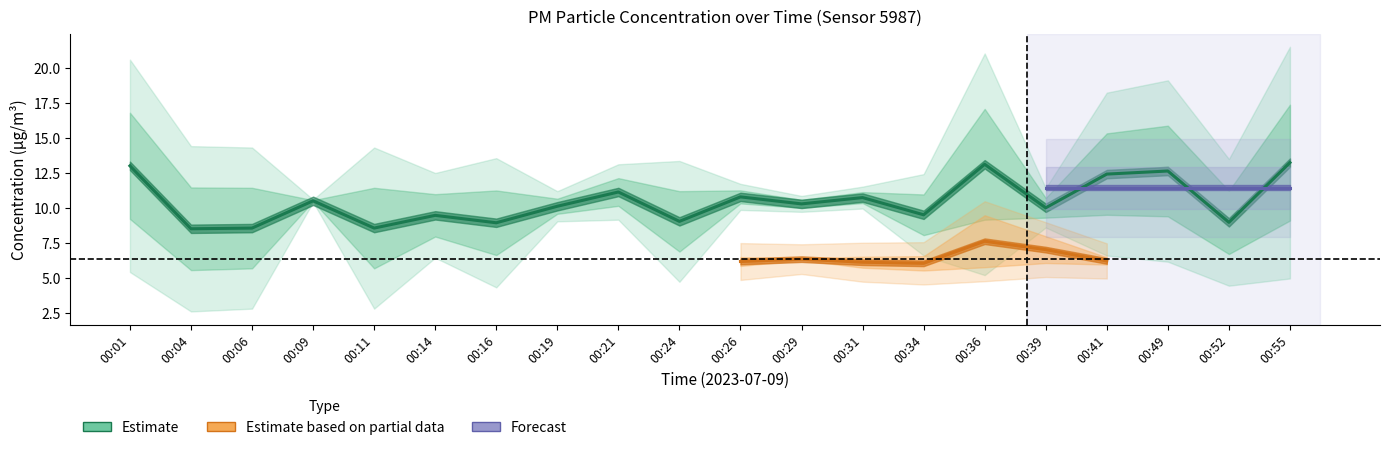

How many interior local valleys (lower than both neighbors) does the data have?

8